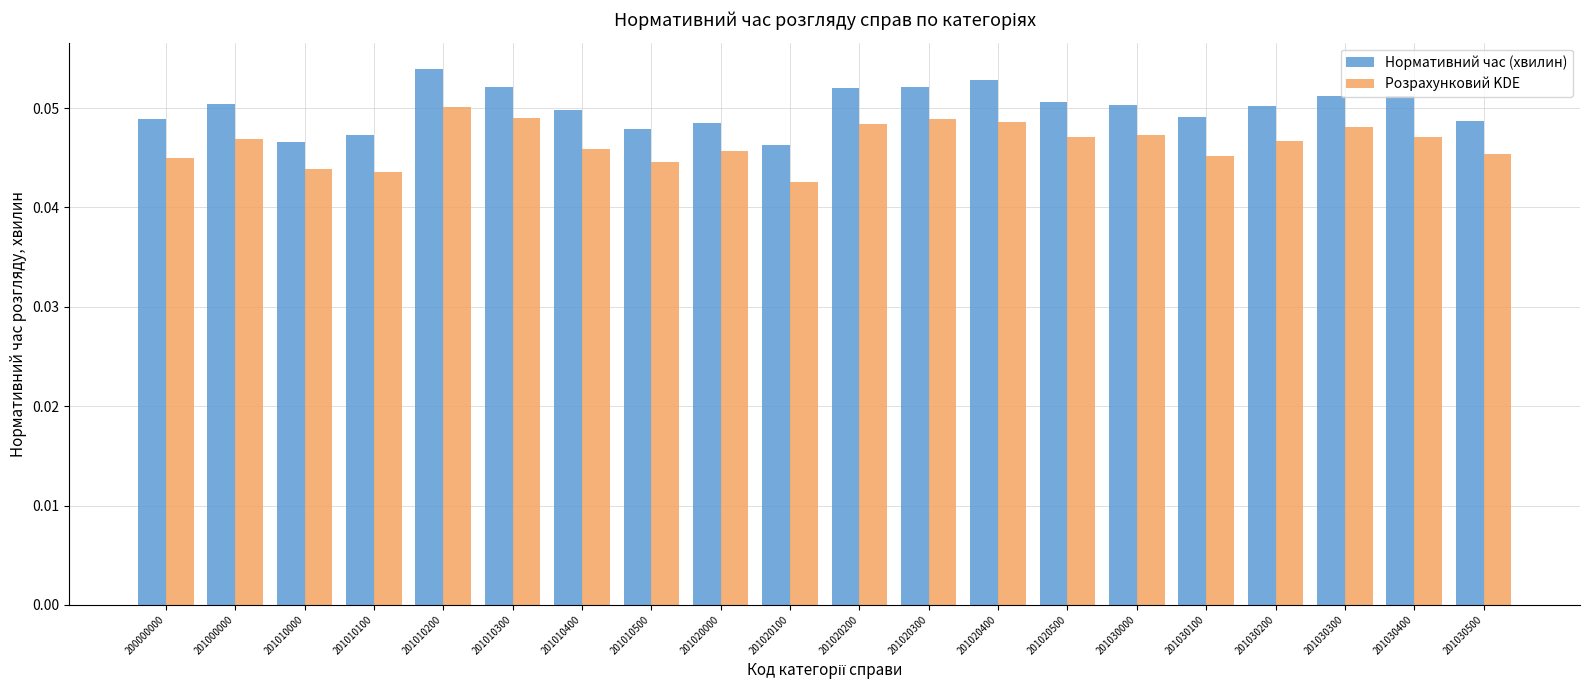

What is the sum of all Розрахунковий KDE values?

0.9